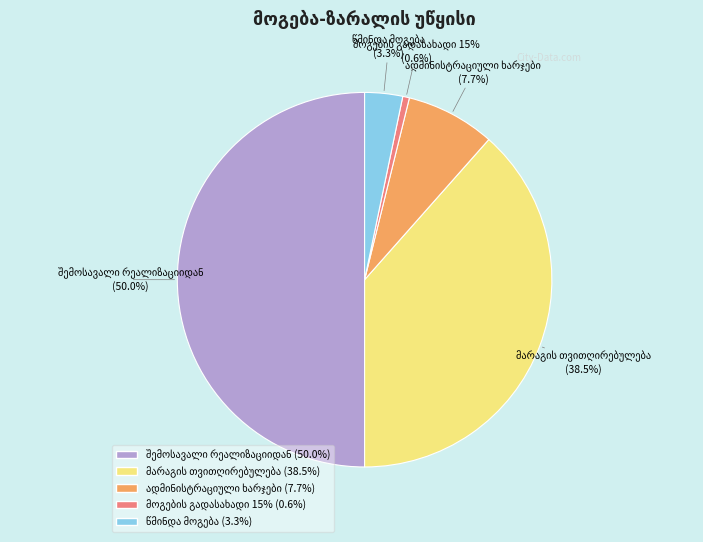

Approximately how many times larger is the value at წმინდა მოგება compared to ადმინისტრაციული ხარჯები?

0.4